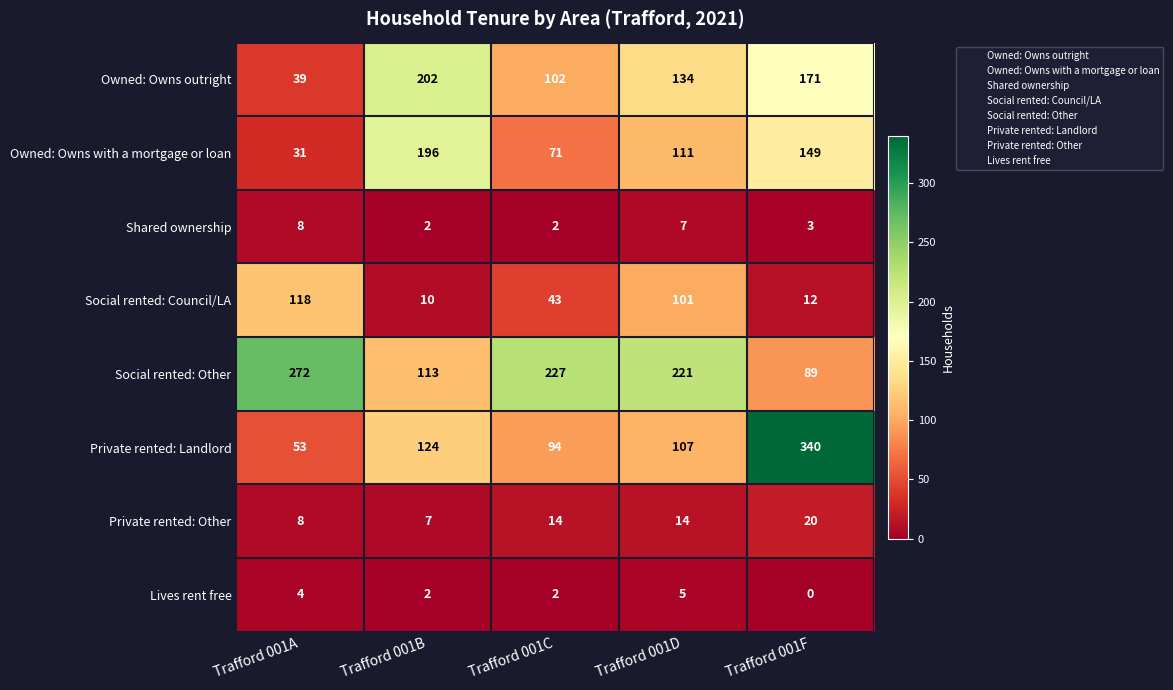

List the series in order of their peak value, highest first.

Private rented: Landlord, Social rented: Other, Owned: Owns outright, Owned: Owns with a mortgage or loan, Social rented: Council/LA, Private rented: Other, Shared ownership, Lives rent free